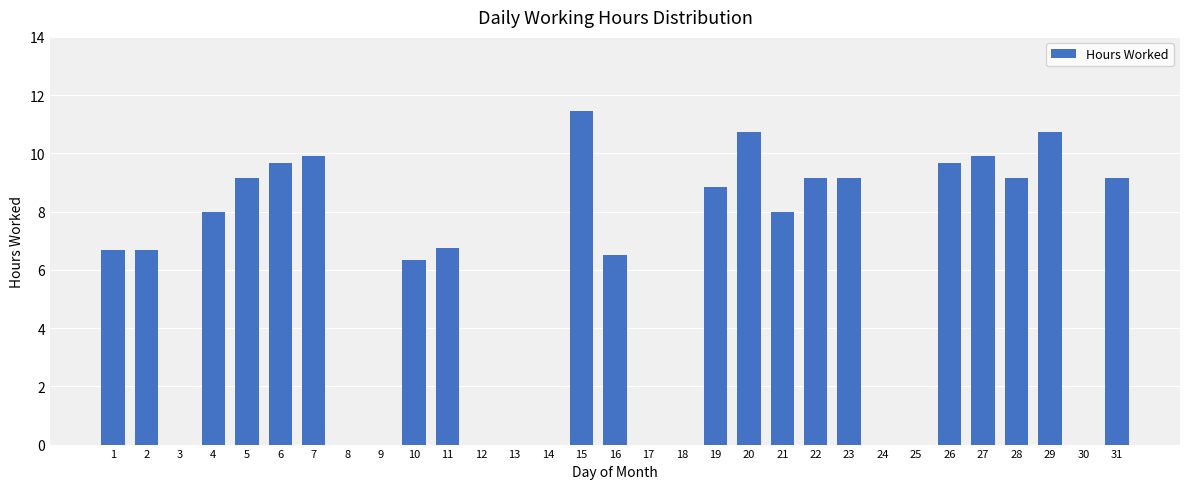

What is the greatest value displayed?

11.5